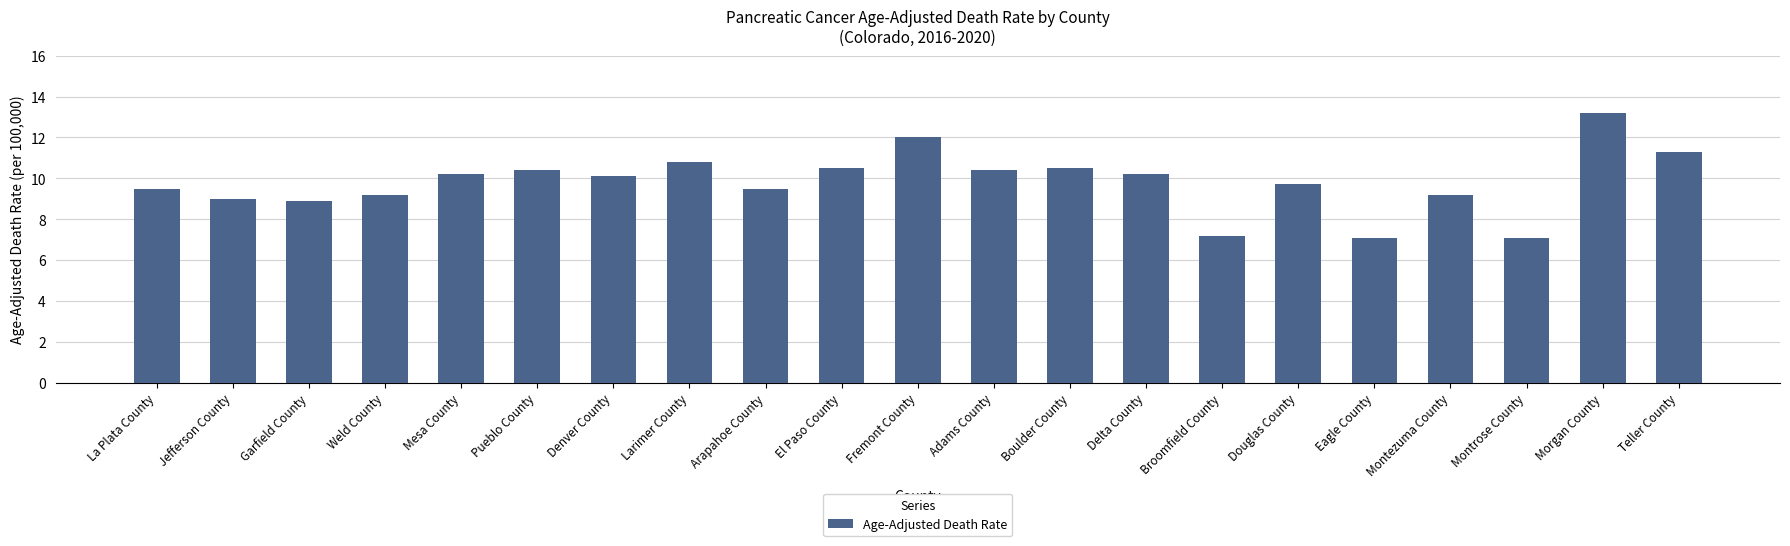

What position from the right is Teller County?

1